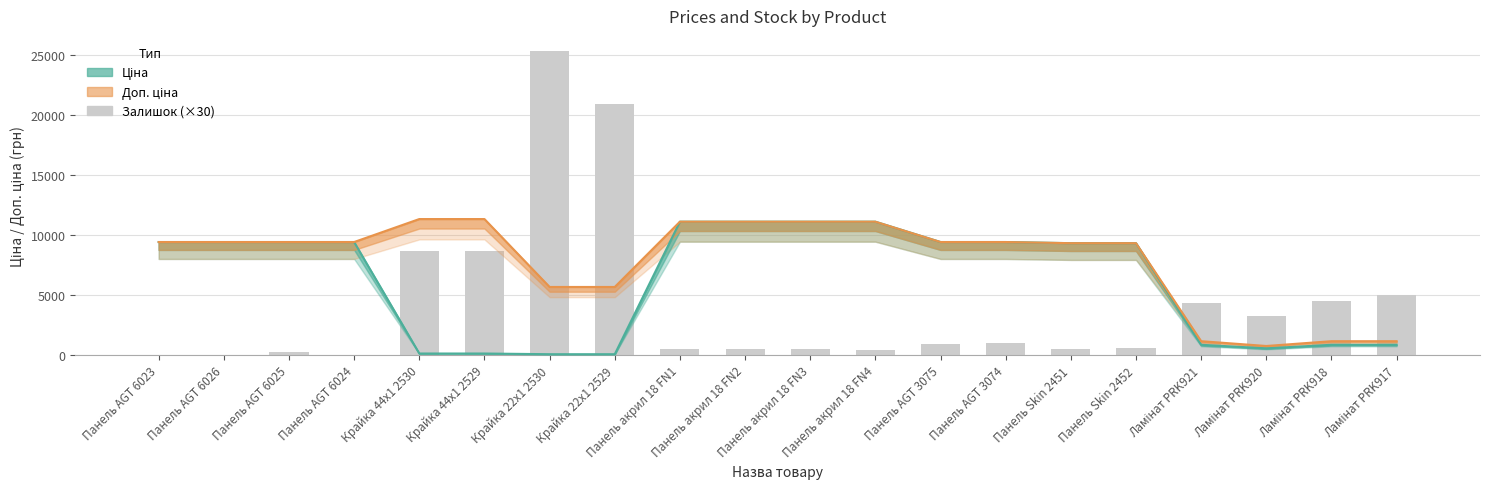

What is the sum of all Доп. ціна values?

157768.5